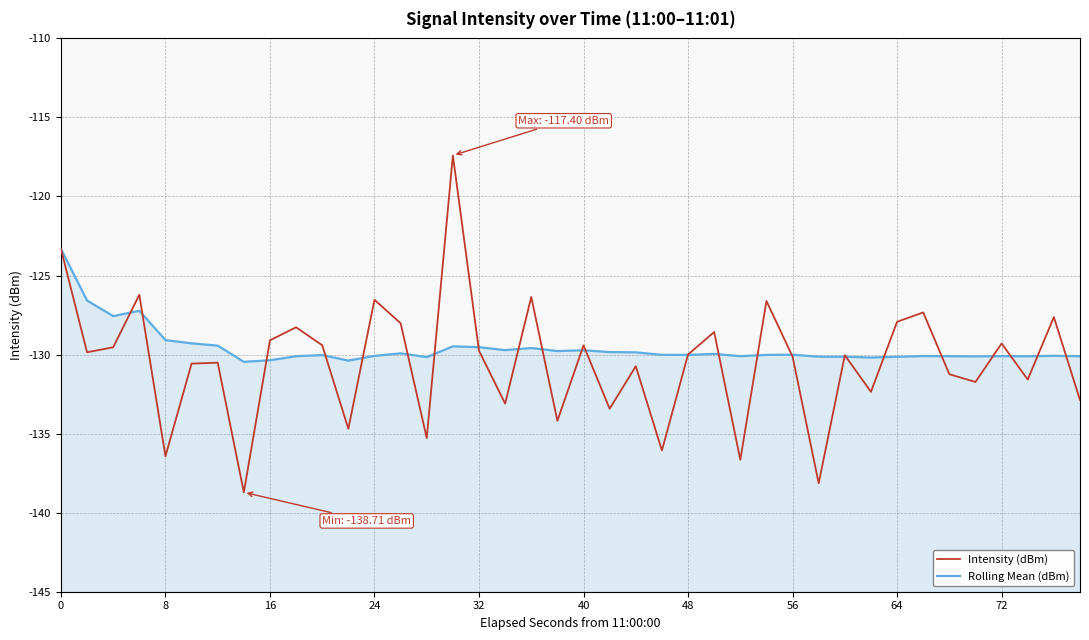

How many values in the Intensity (dBm) series exceed -129?

12